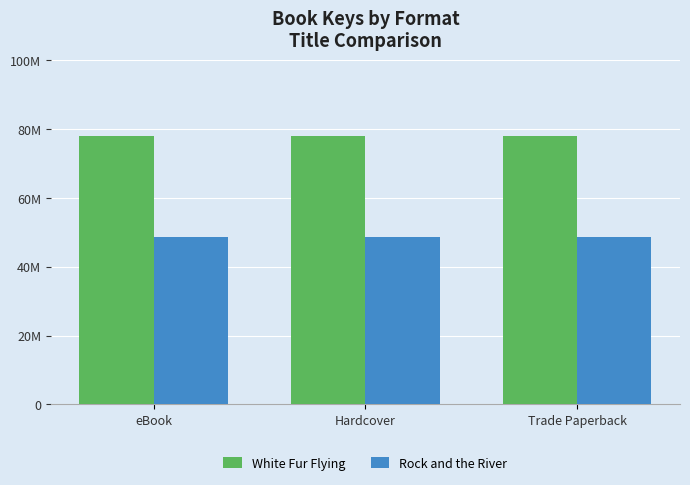

Reading left to right, extract all data points from this chart.

White Fur Flying: eBook=78141489	Hardcover=78141489	Trade Paperback=78141489
Rock and the River: eBook=48551525	Hardcover=48551525	Trade Paperback=48551525